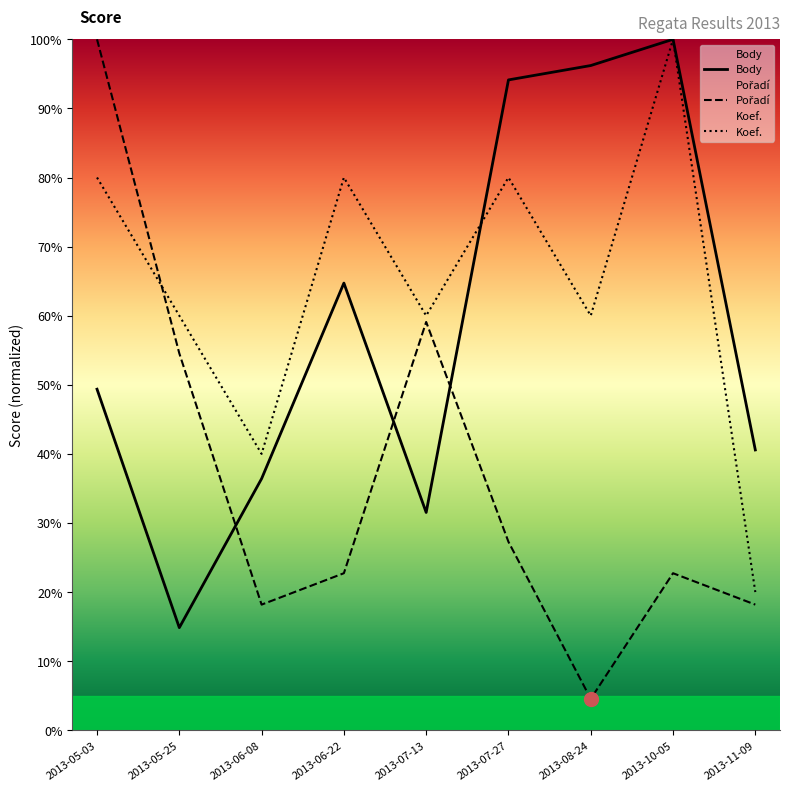

The Koef. series shows 95.5 at 2013-07-13. True or false?

False